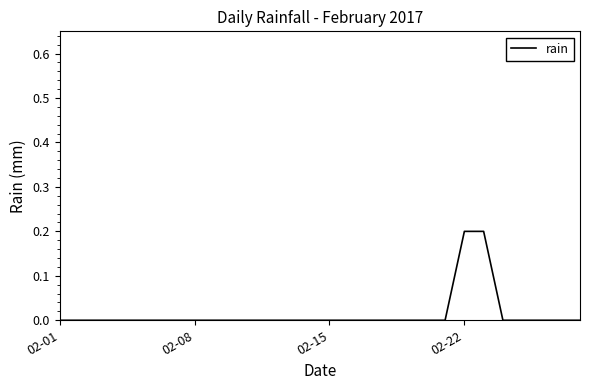

How many lines are shown in the chart?

1